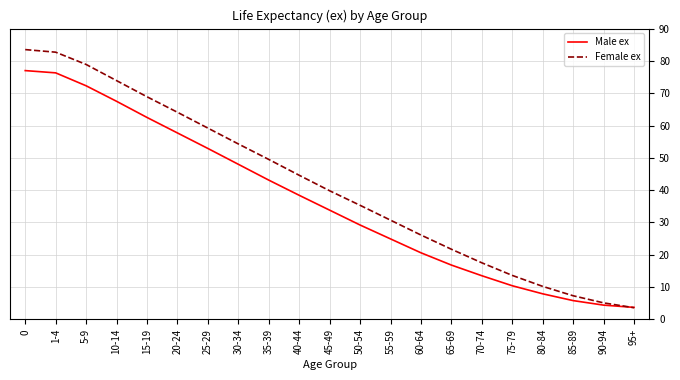

How many intersections are there between Female ex and Male ex?

1